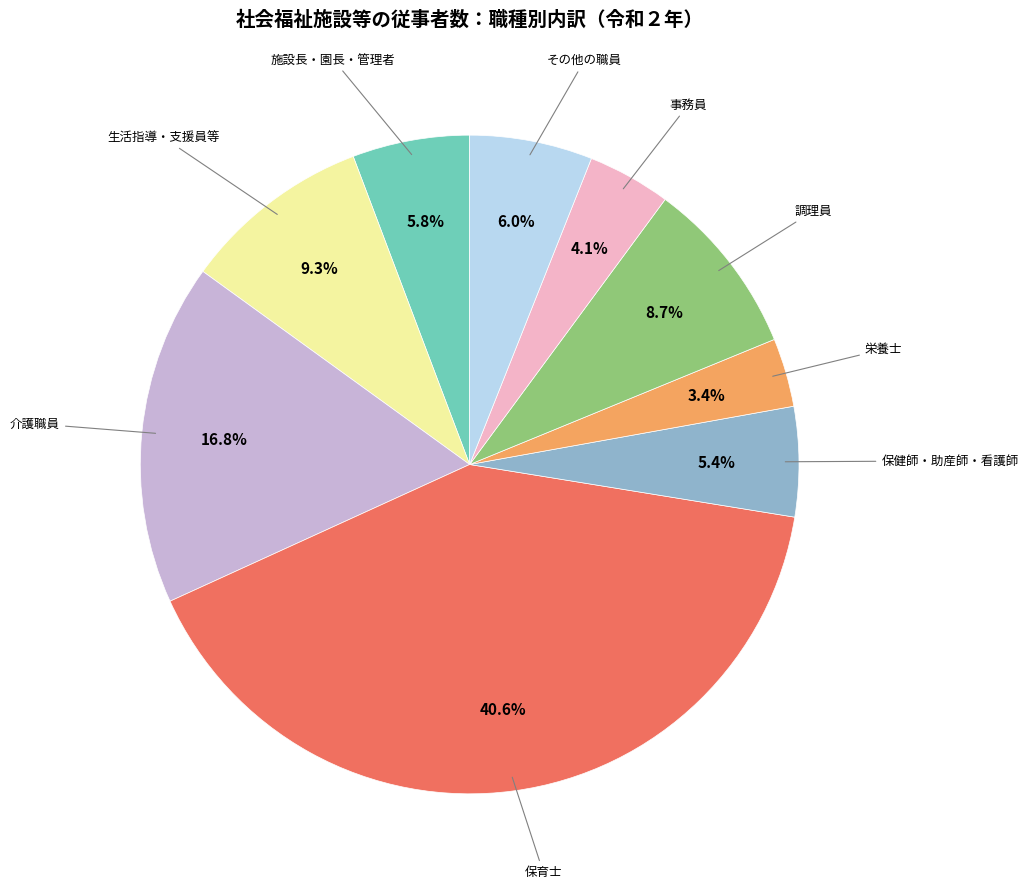

To the nearest percent, what is the combined percentage of 保健師・助産師・看護師 and 調理員?

14%